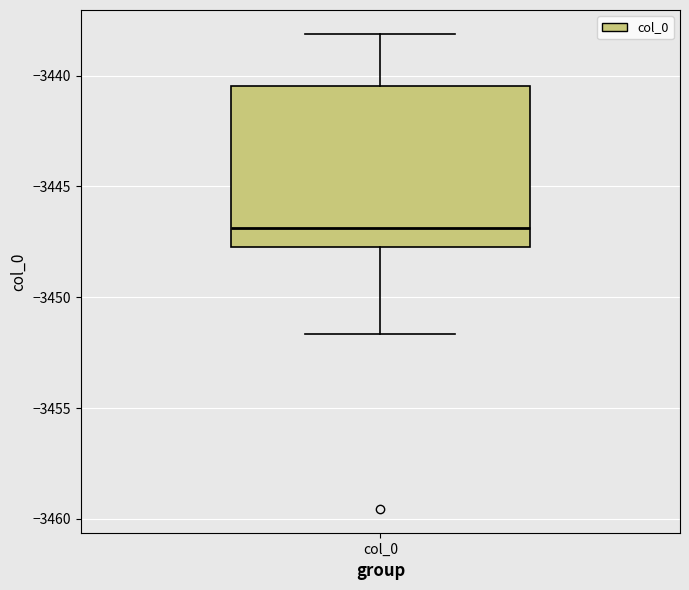

Read this box plot against the y-axis: the position of the median line, the range covered by the box, and the ends of both whiskers. The values are not printed on the chart, so give them approximately, as read against the axis.

median -3447.0, box -3447.5 to -3440.5, whiskers -3451.5 to -3438.0